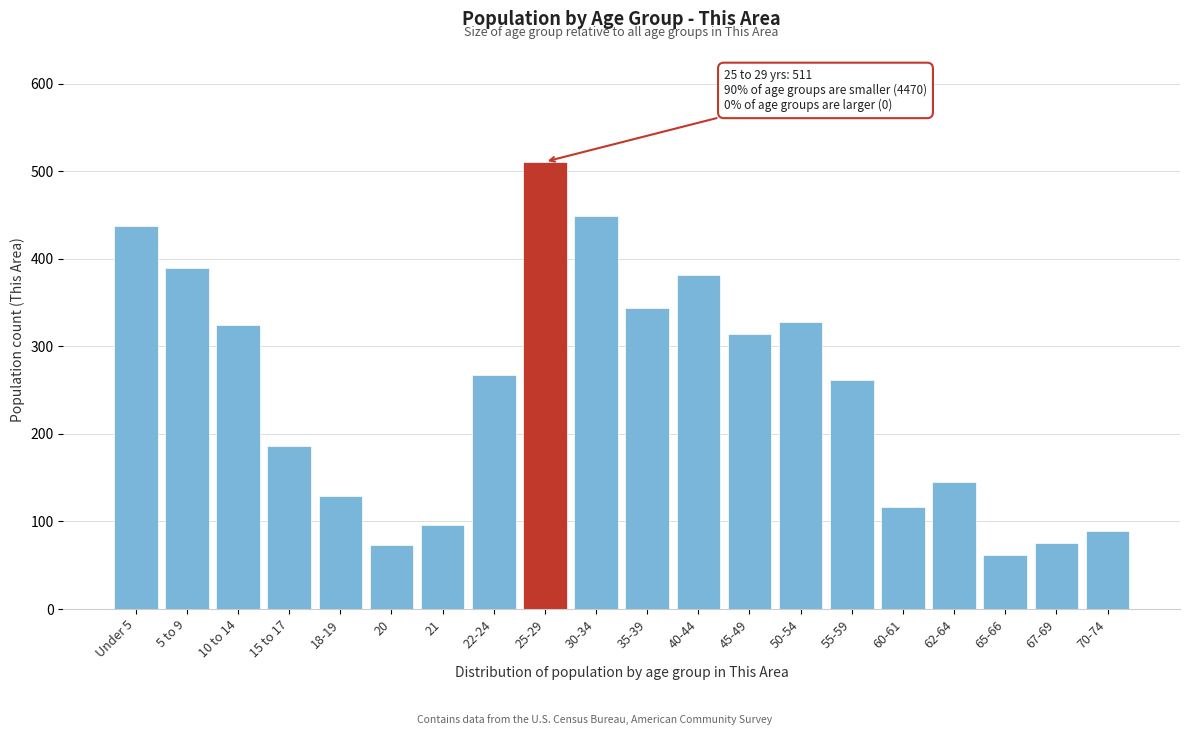

What is the difference between the second highest and second lowest values?

376